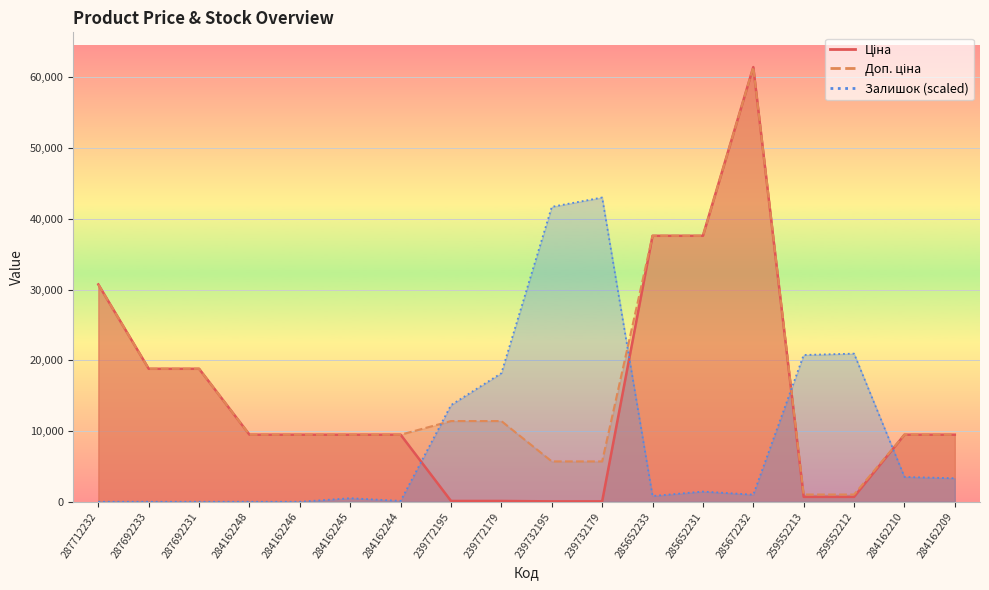

Is it true that Залишок equals 41687.5 at 239732195?

True